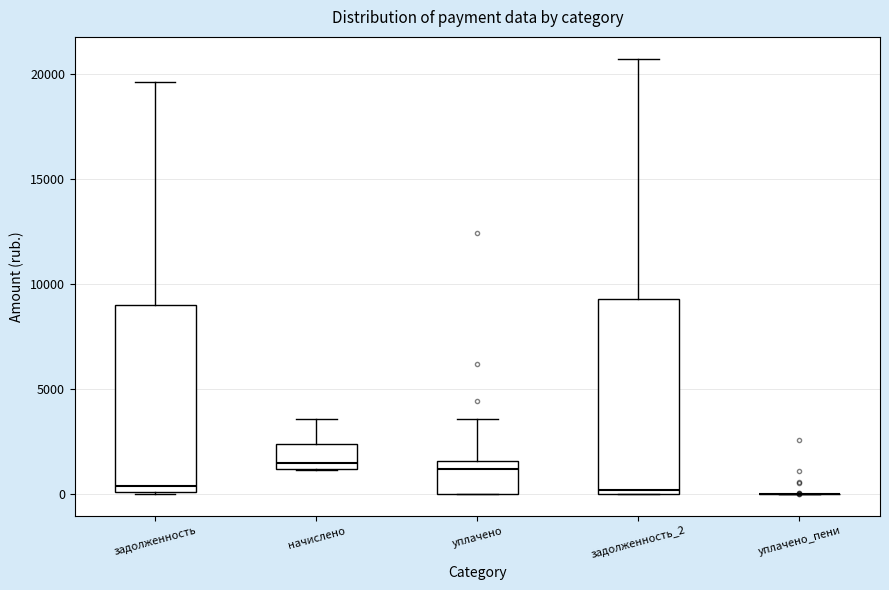

Reading left to right, read every box against the y-axis: the position of its median line, the range the box covers, and the ends of its whiskers. The values are not printed on the chart, so give them approximately, as read against the axis.

задолженность: median 500, box 0 to 9000, whiskers 0 to 19500
начислено: median 1500, box 1000 to 2500, whiskers 1000 to 3500
уплачено: median 1000, box 0 to 1500, whiskers 0 to 3500
задолженность_2: median 0 (just above the box's lower edge), box 0 to 9500, whiskers 0 to 20500
уплачено_пени: box collapsed to a line at 0, whiskers 0 to 0